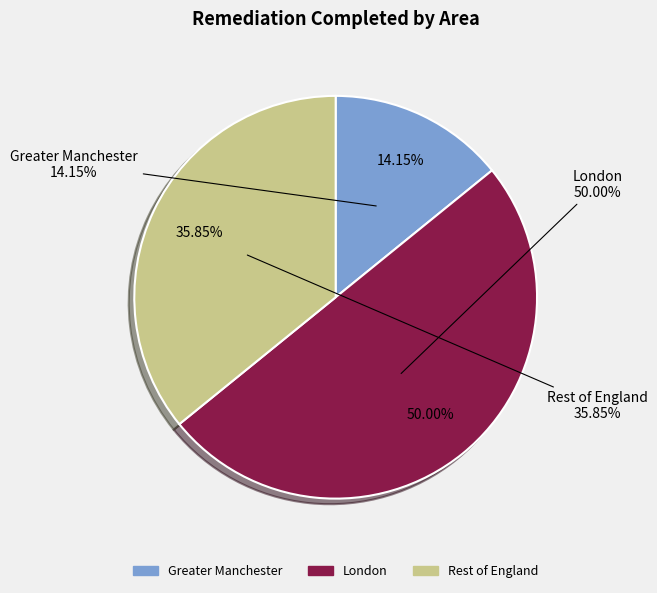

How much of the chart is everything except London?

50.0%